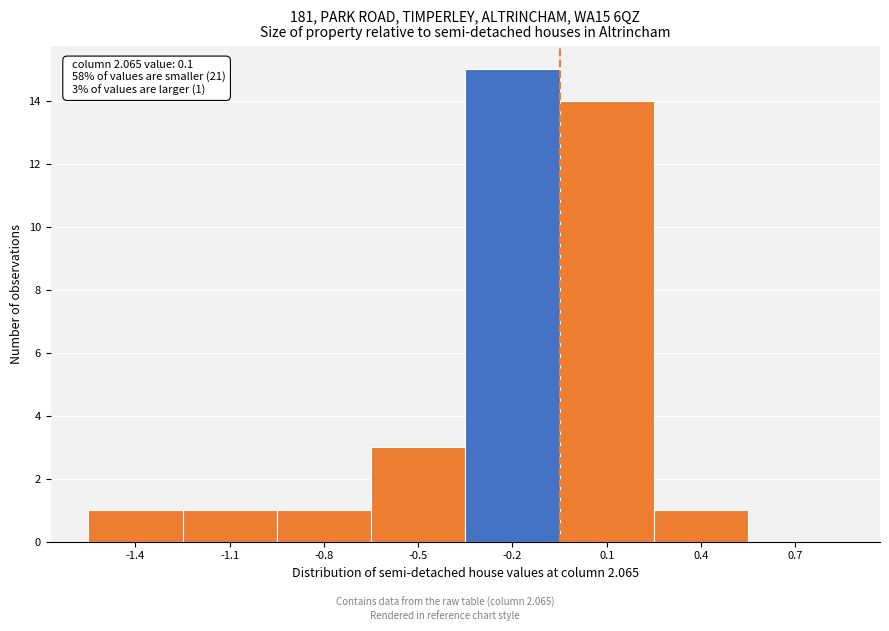

Reading left to right, extract all data points from this chart.

-1.4=1	-1.1=1	-0.8=1	-0.5=3	-0.2=15	0.1=14	0.4=1	0.7=0